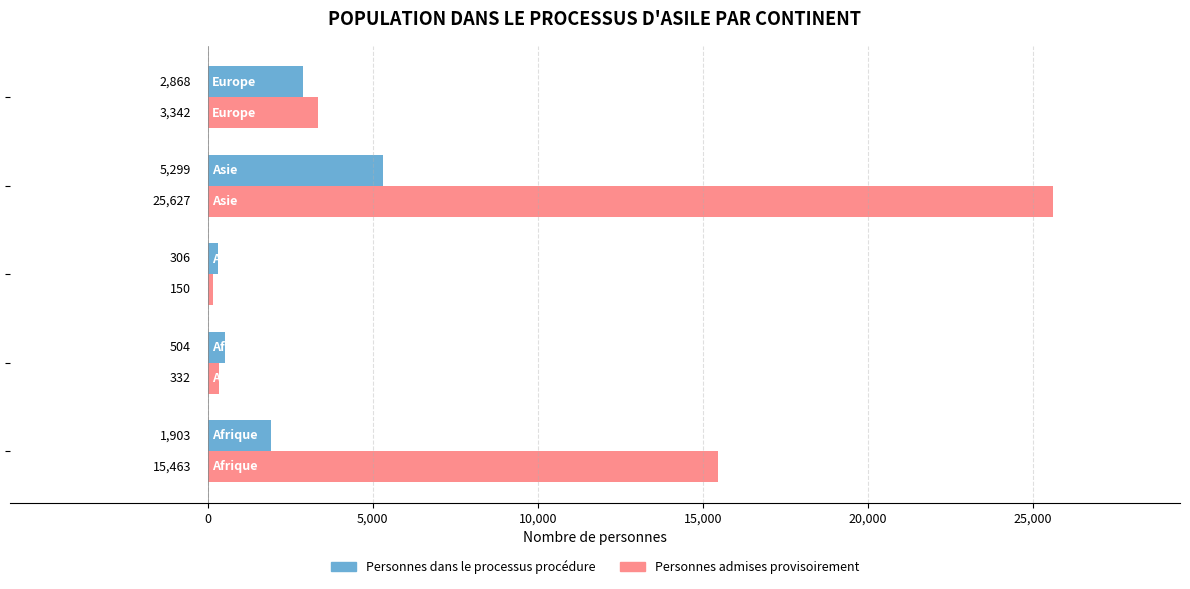

List the series in order of their peak value, lowest first.

Personnes dans le processus procédure, Personnes admises provisoirement